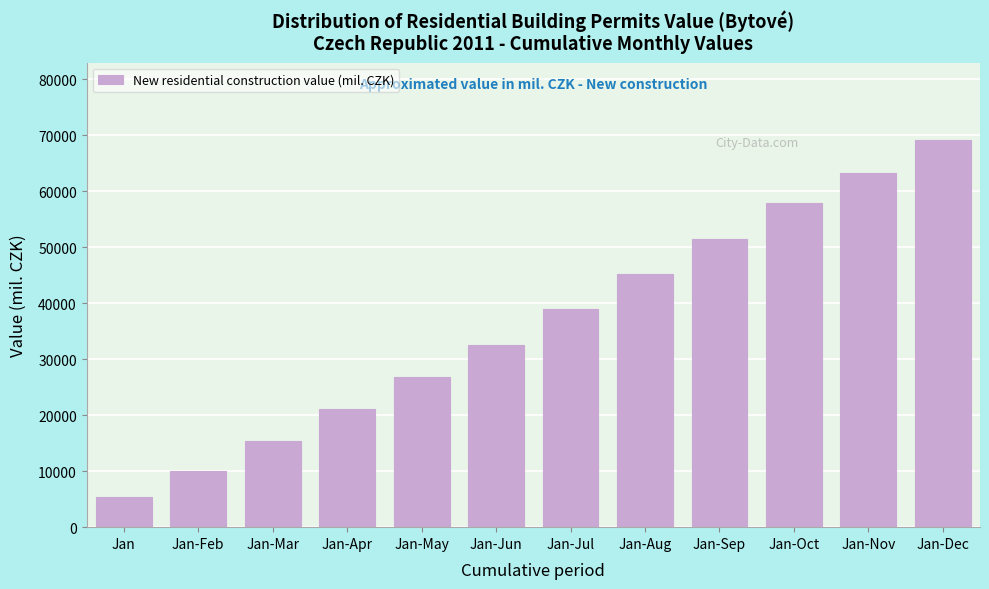

Reading left to right, extract all data points from this chart.

5333	10016	15421	21077	26834	32589	38901	45123	51456	57789	63234	69123